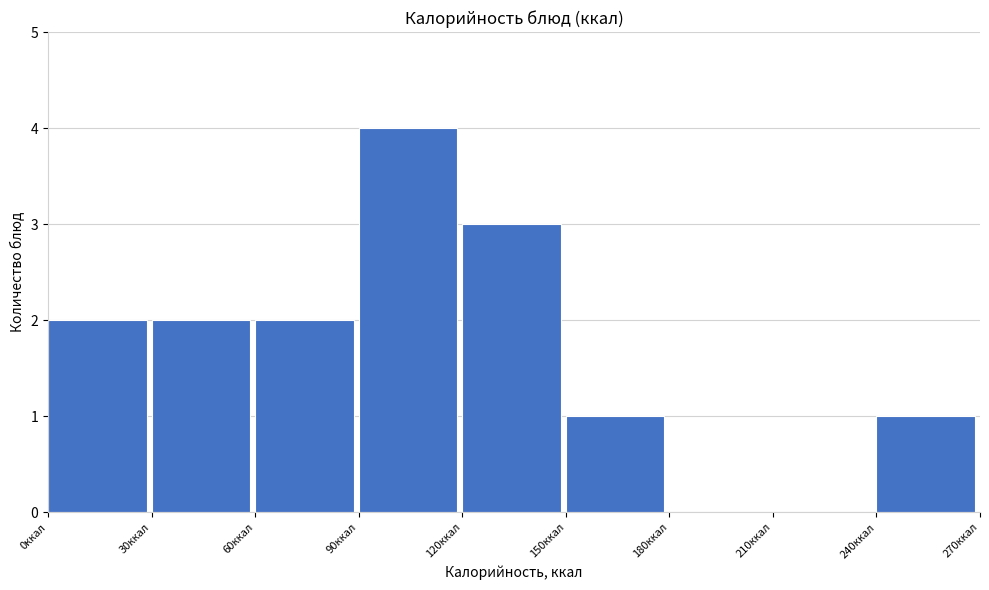

How tall is the bar that spans 90 to 120 on the x-axis? The values are not printed on the chart, so give them approximately, as read against the axis.

4